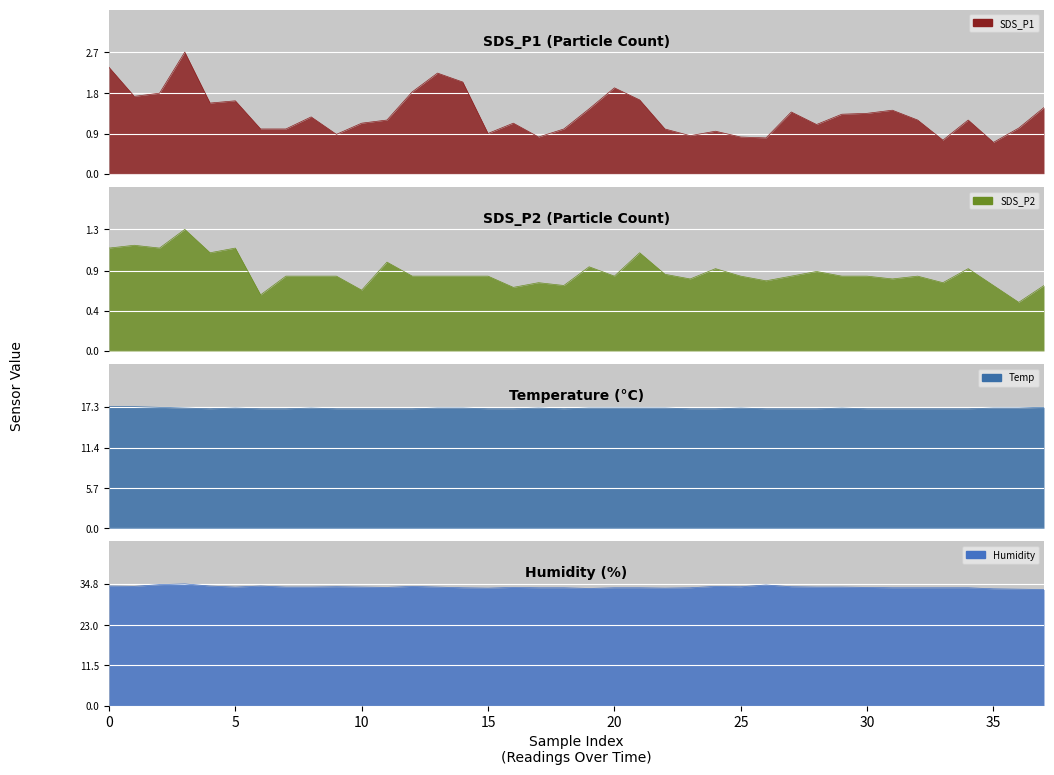

True or false: Humidity has more than 2 interior local peaks.

True